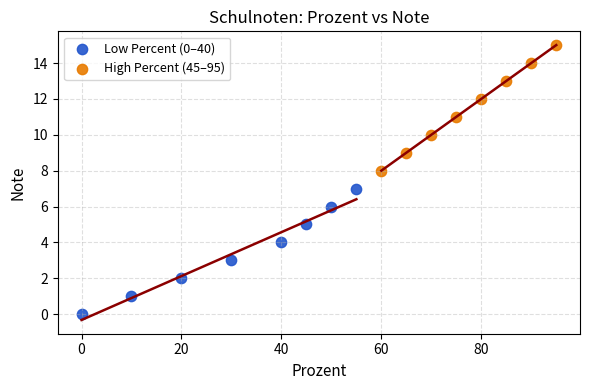

Which series contains the lowest Y value?

Low Percent (0–40)